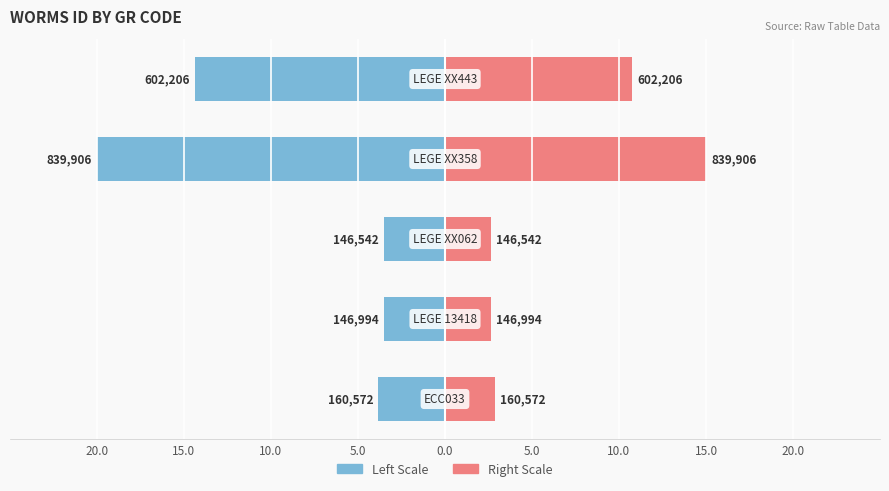

At 10.0, list the series in order from smallest to largest.

WoRMS ID (Left Scale), WoRMS ID (Right Scale)